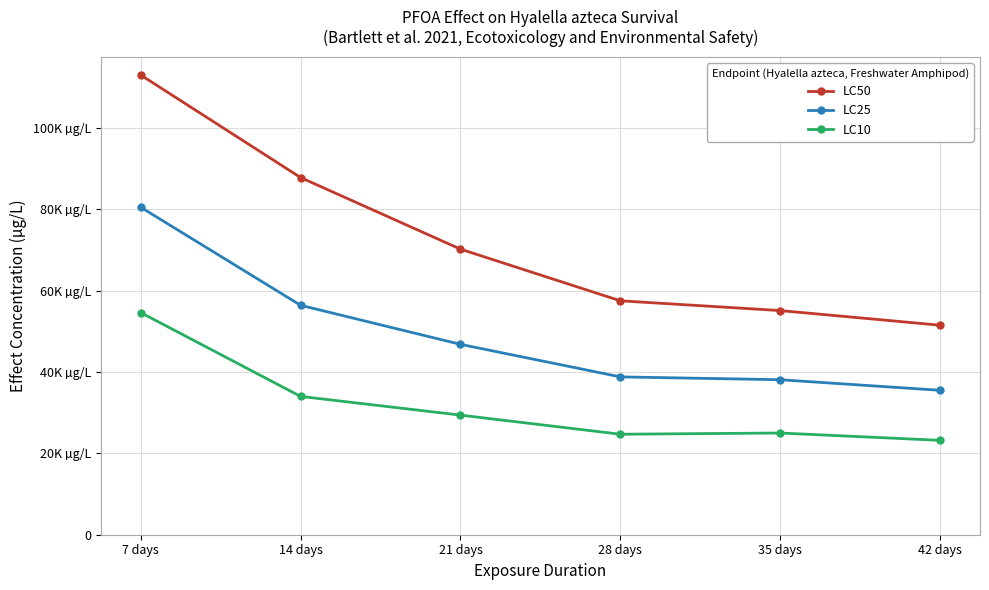

Rank the series by their average value, from lowest to highest.

LC10, LC25, LC50